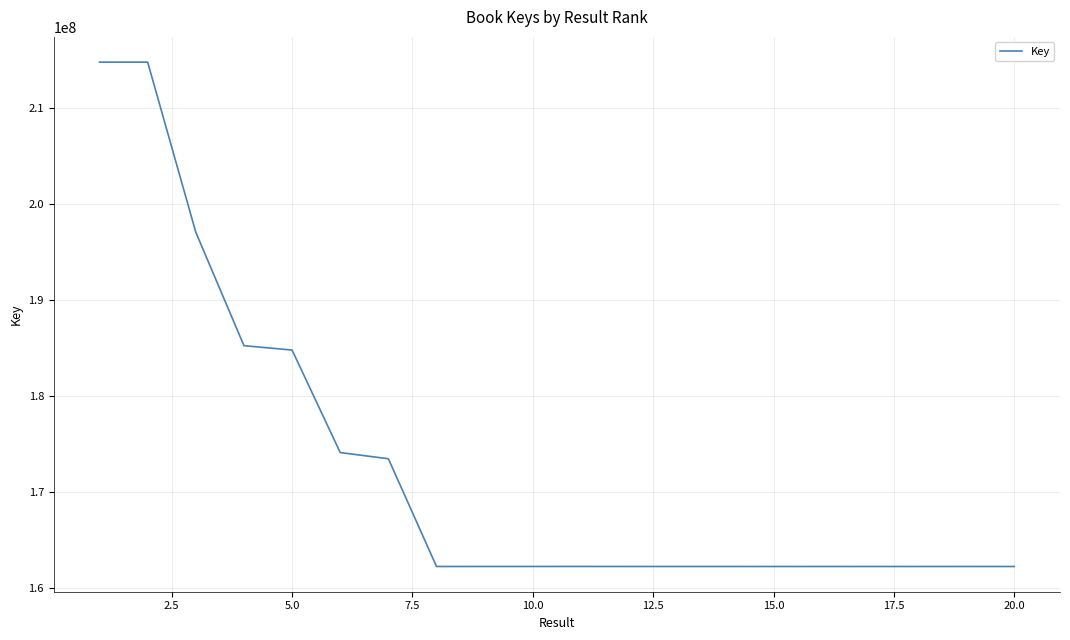

What is the difference between the maximum and minimum values?

52531800